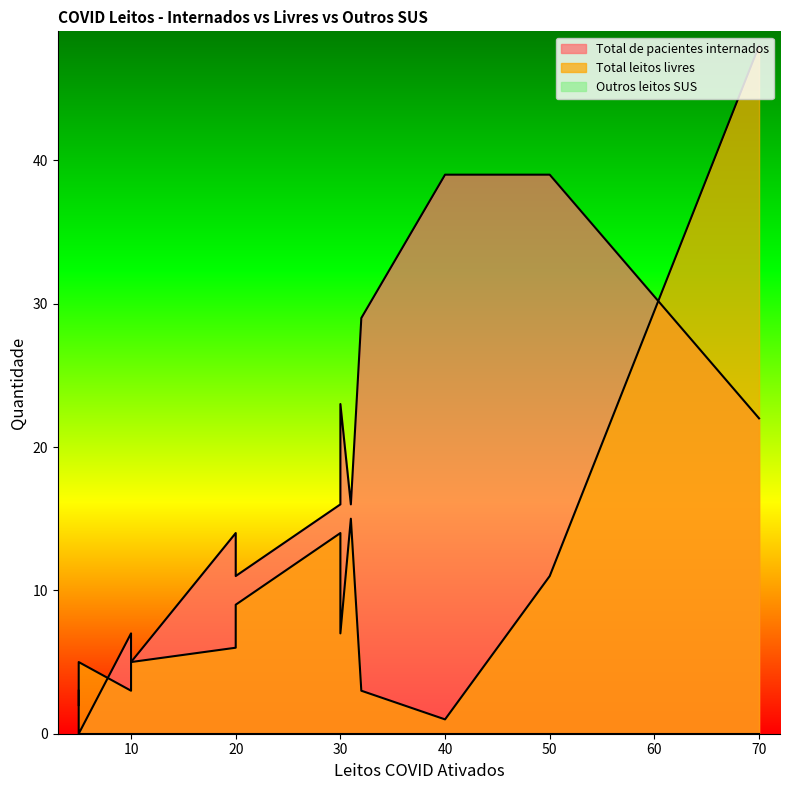

True or false: Total de pacientes internados and Outros leitos SUS cross at least once.

False